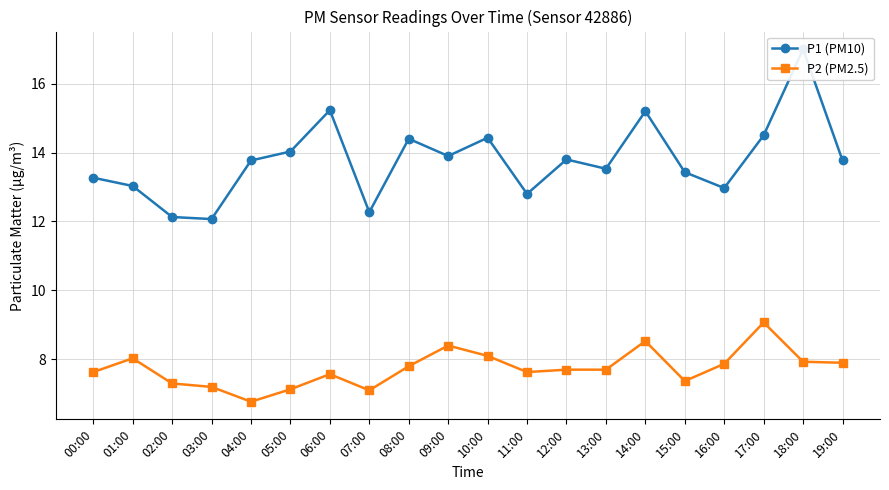

List the series in order of their peak value, lowest first.

P2 (PM2.5), P1 (PM10)